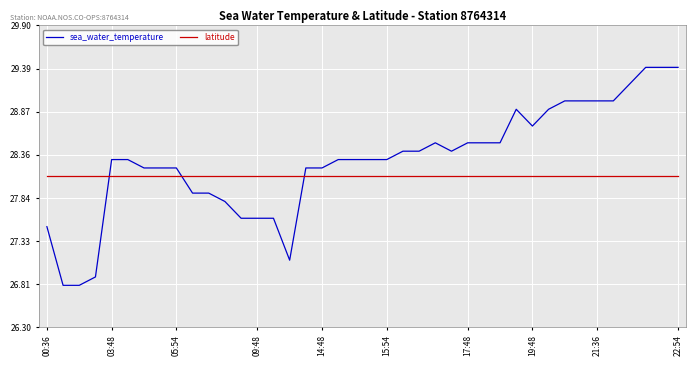

Which series has the largest range (max minus min)?

sea_water_temperature